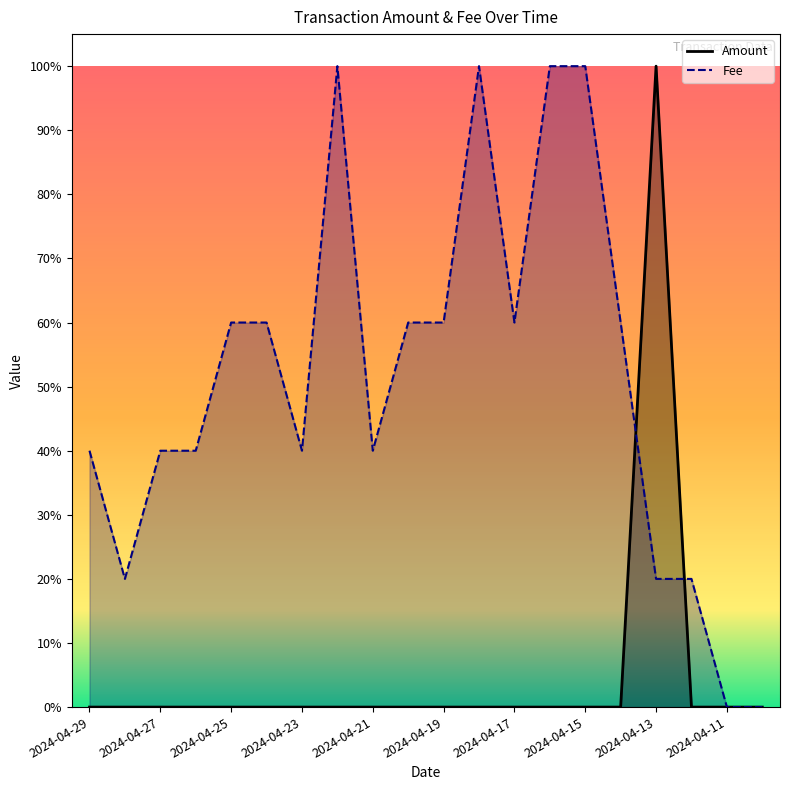

In Amount, how many points are higher than both neighbors (excluding endpoints)?

1